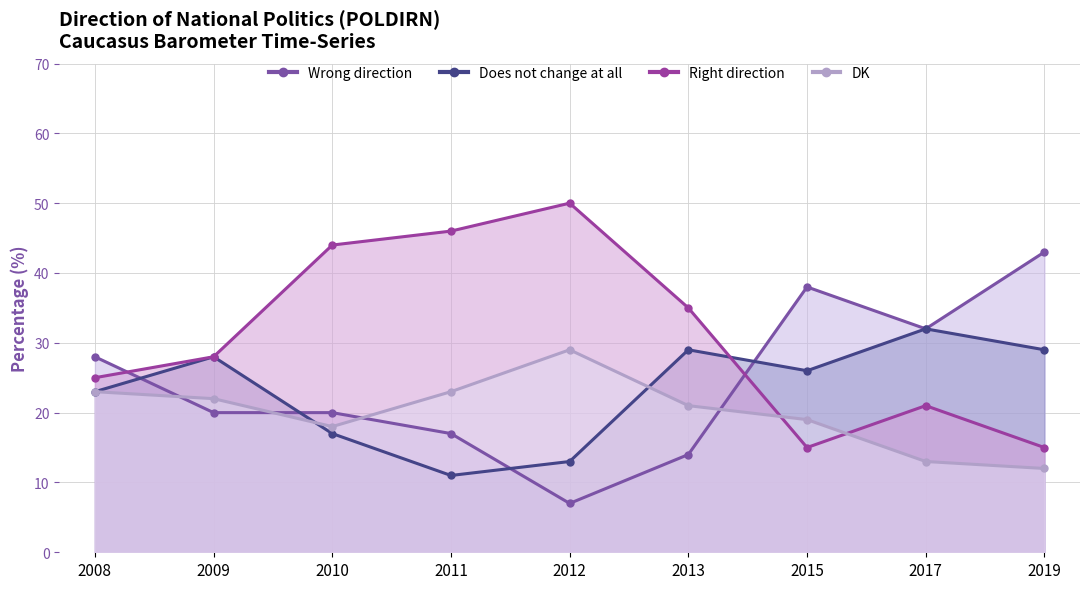

Reading right to left, extract all data points from this chart.

Wrong direction: 2019=43	2017=32	2015=38	2013=14	2012=7	2011=17	2010=20	2009=20	2008=28
Does not change at all: 2019=29	2017=32	2015=26	2013=29	2012=13	2011=11	2010=17	2009=28	2008=23
Right direction: 2019=15	2017=21	2015=15	2013=35	2012=50	2011=46	2010=44	2009=28	2008=25
DK: 2019=12	2017=13	2015=19	2013=21	2012=29	2011=23	2010=18	2009=22	2008=23